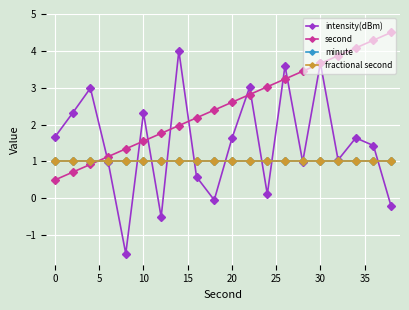

Is this an area chart (filled region under the line)?

No